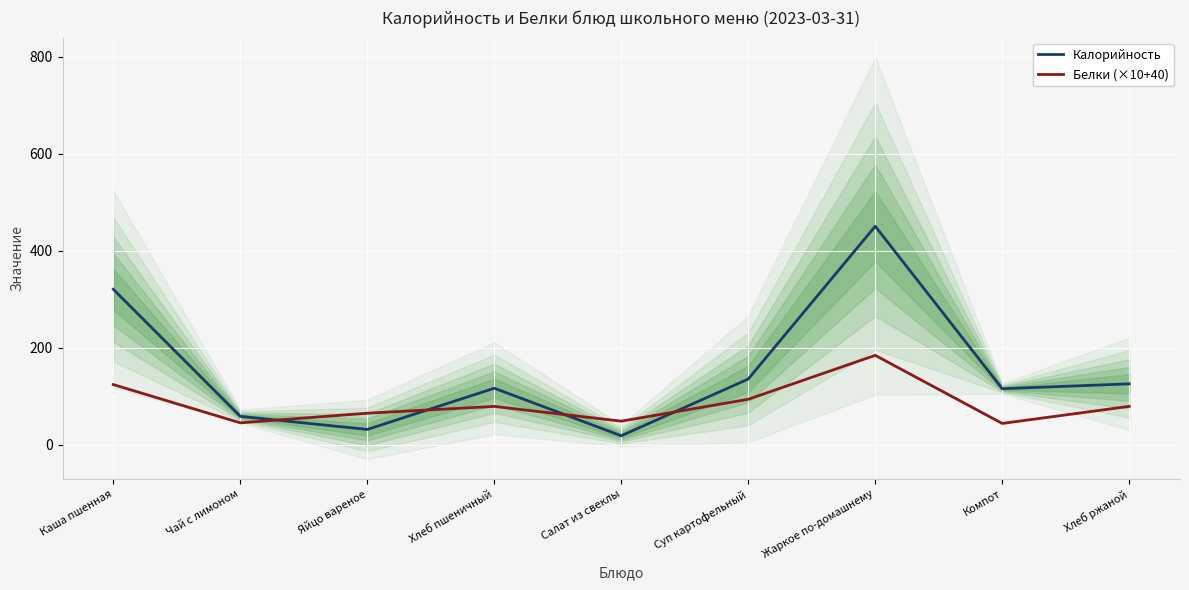

How many categories are shown in the chart?

9